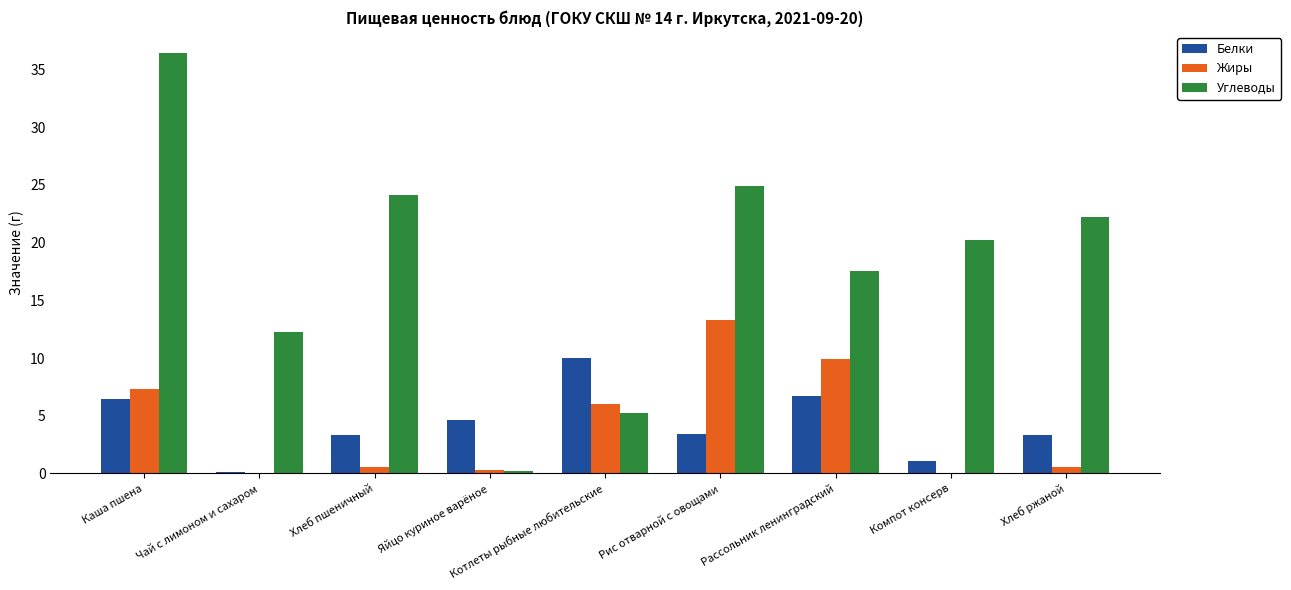

Read the Жиры value at Котлеты рыбные любительские.

6.0